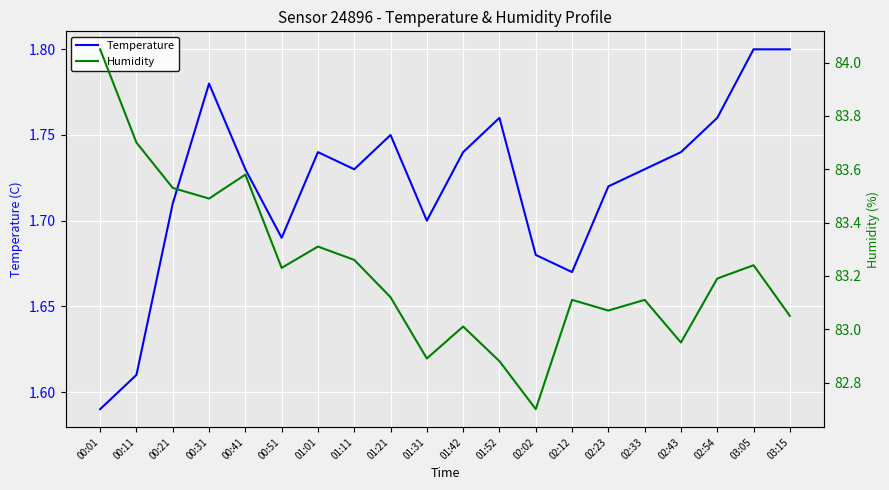

What is the difference between the maximum and minimum values in the Temperature series?

0.2